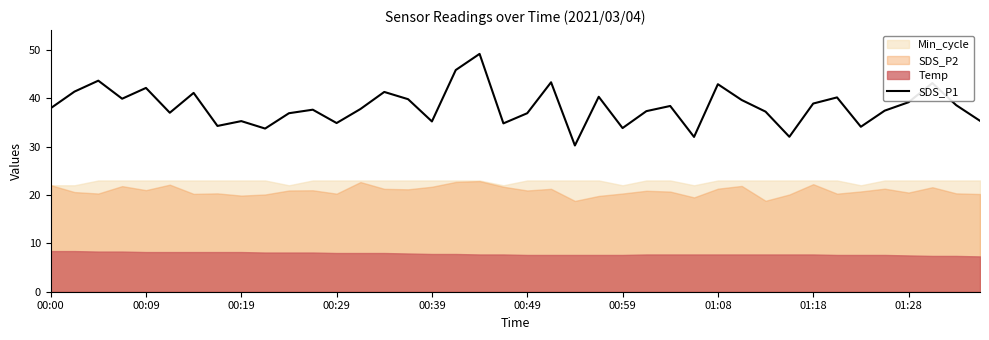

Does the chart have visible grid lines?

No